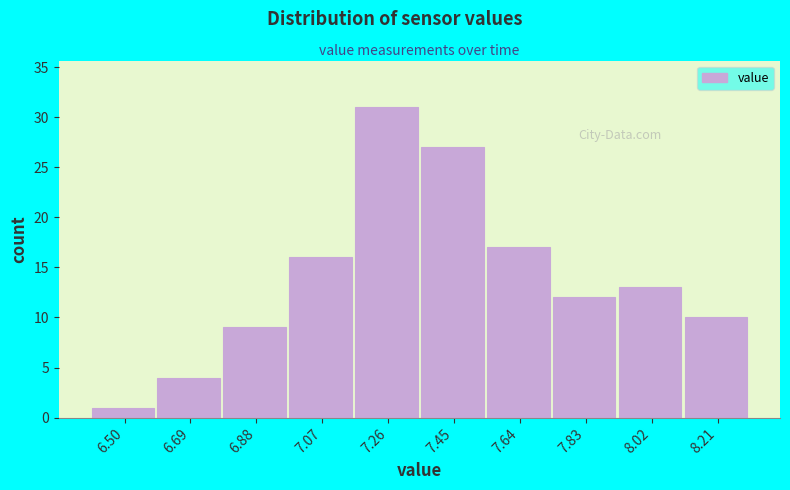

How tall is the bar that spans 6.59 to 6.78 on the x-axis? Neither the bar edges nor the heights are printed on the chart, so give them approximately, as read against the axes.

4